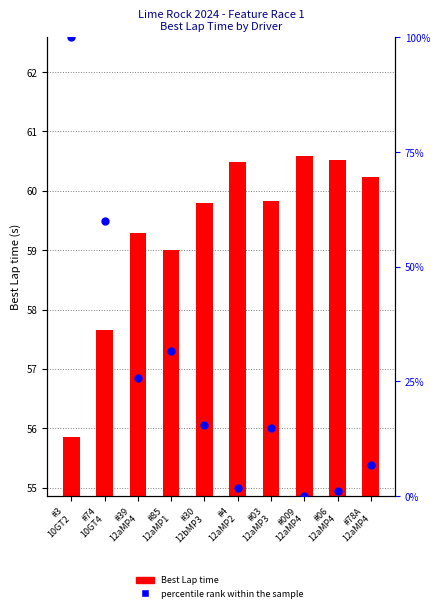

Which series contains the lowest Y value?

percentile rank within the sample